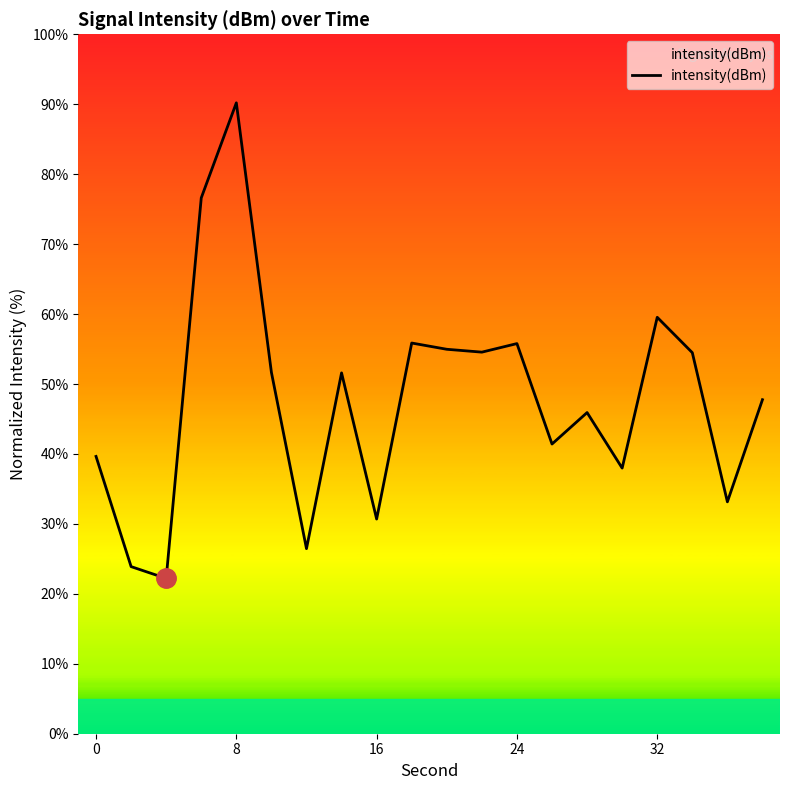

What is the maximum value shown in the chart?

90.2